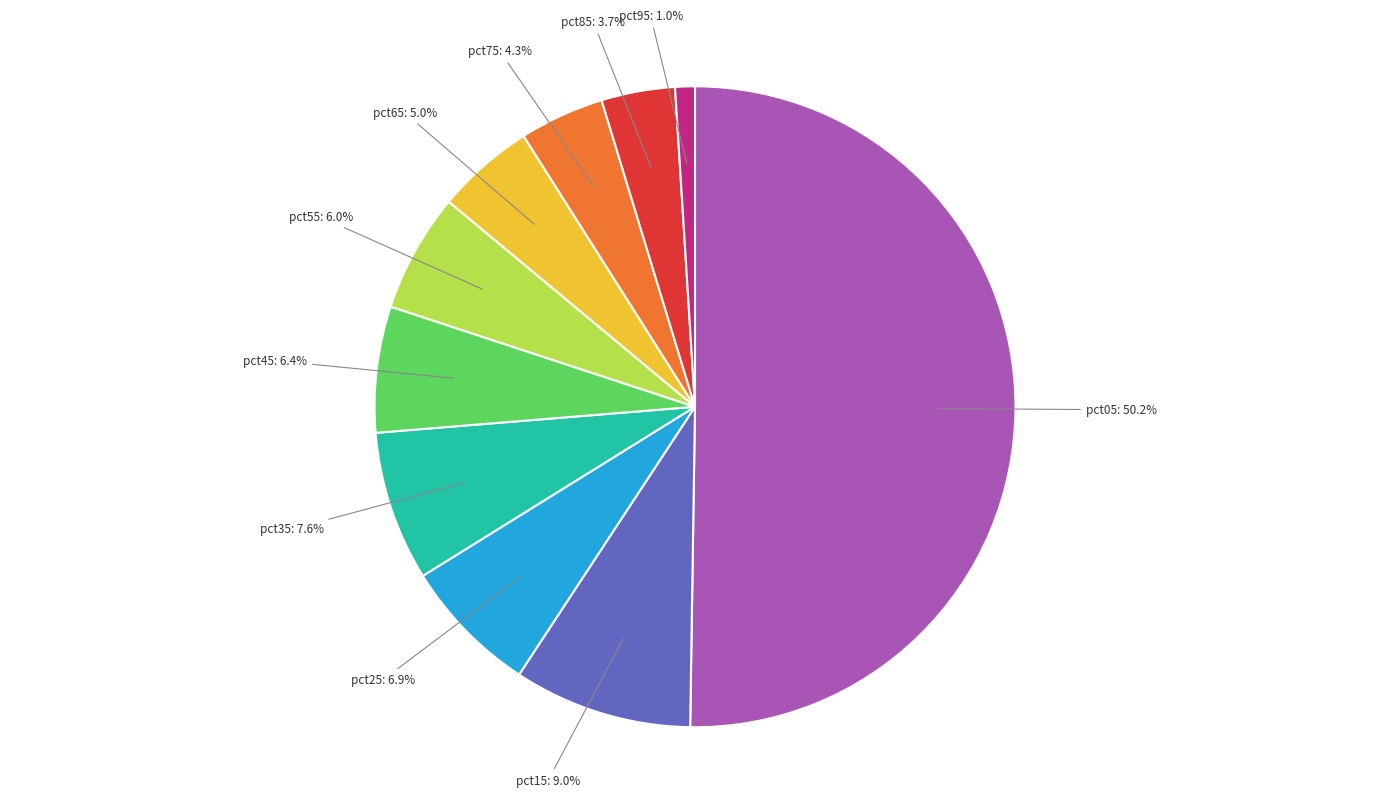

Which category has the biggest portion of the pie?

pct05